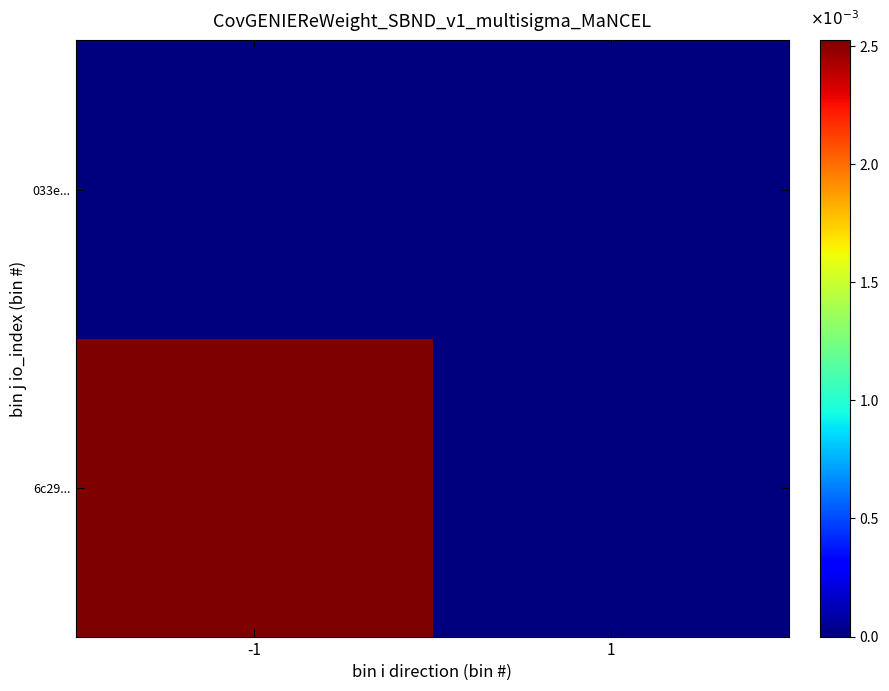

Reading right to left, extract all data points from this chart.

6c29...: 1=0	-1=2524
033e...: 1=0	-1=0